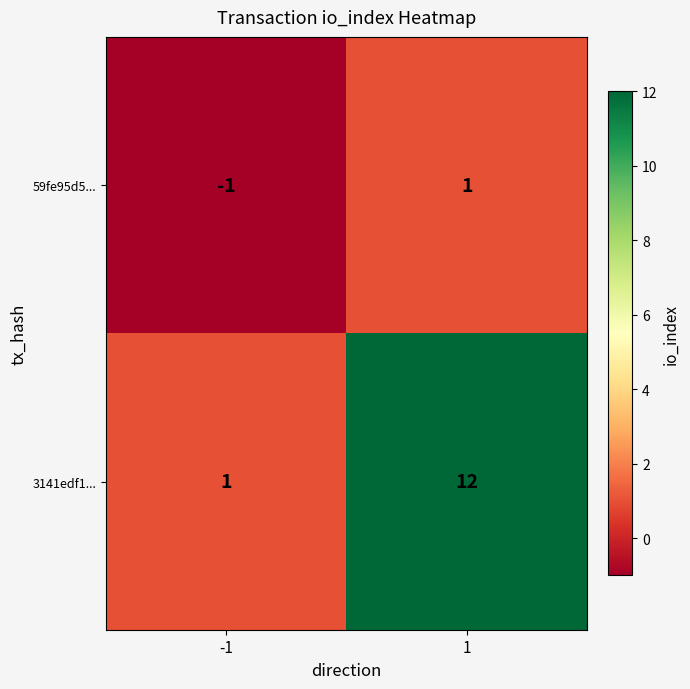

Reading left to right, transcribe all the data shown in this chart.

59fe95d5...: -1=-1	1=1
3141edf1...: -1=1	1=12